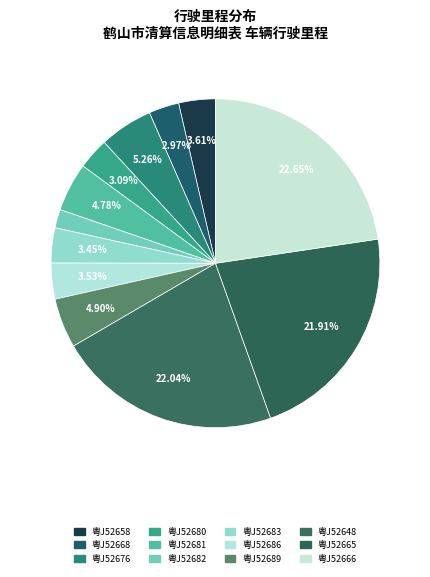

Is there any slice that represents more than half of the pie?

No